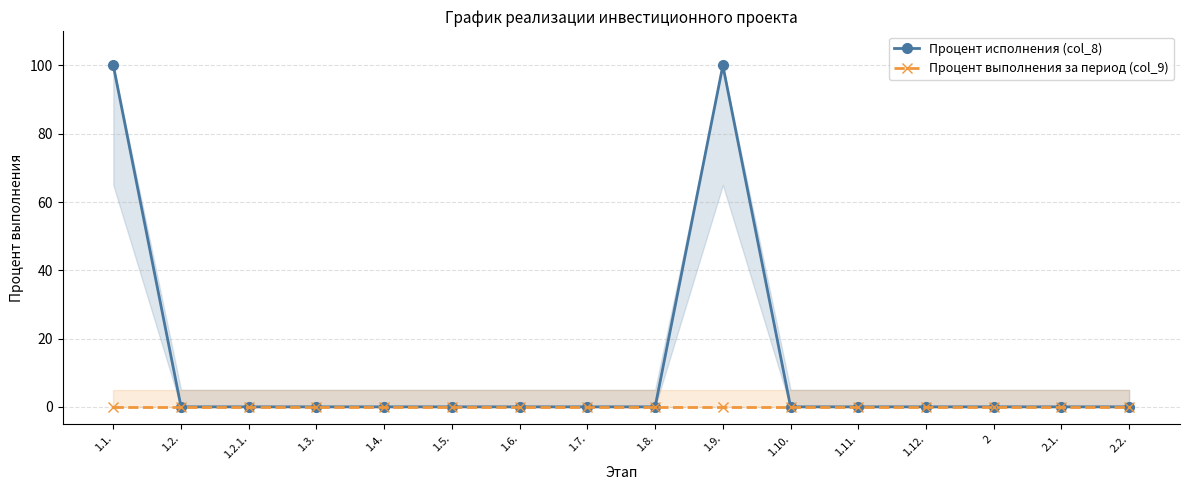

True or false: Процент исполнения (col_8) has more than 1 interior local peaks.

False